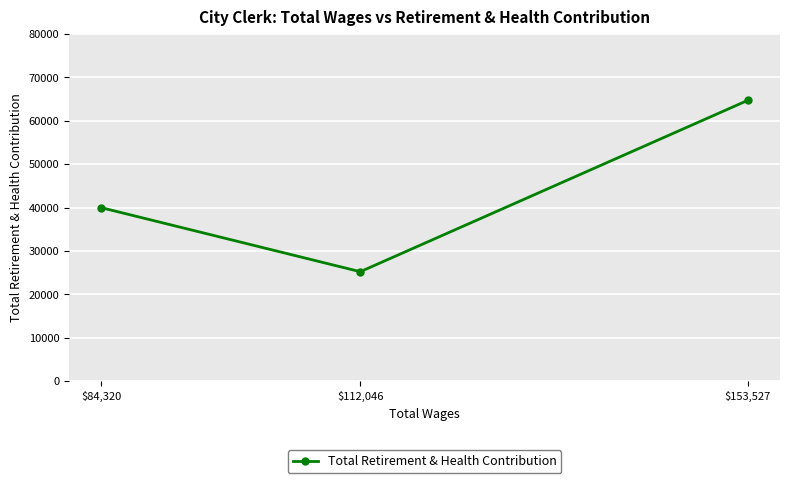

What position from the left is $112,046?

2